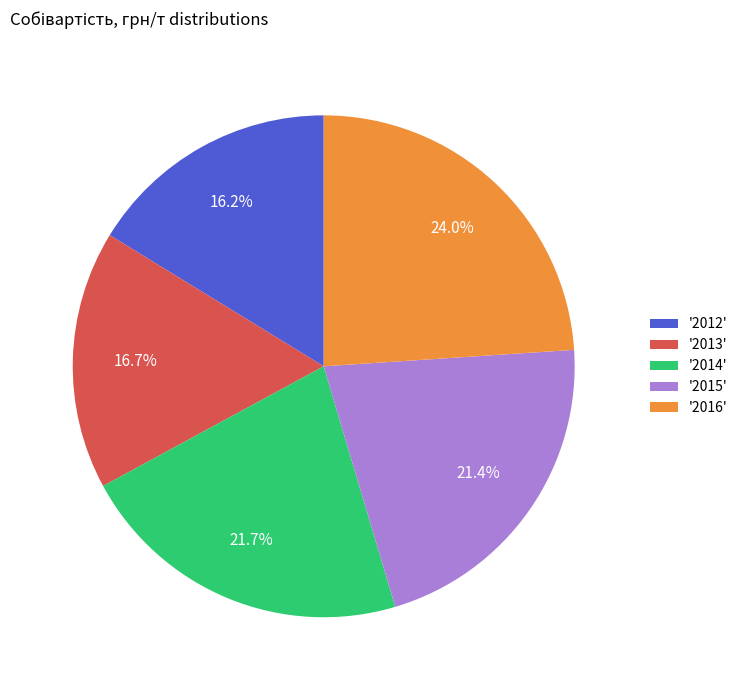

What portion of the pie excludes '2012'?

83.8%